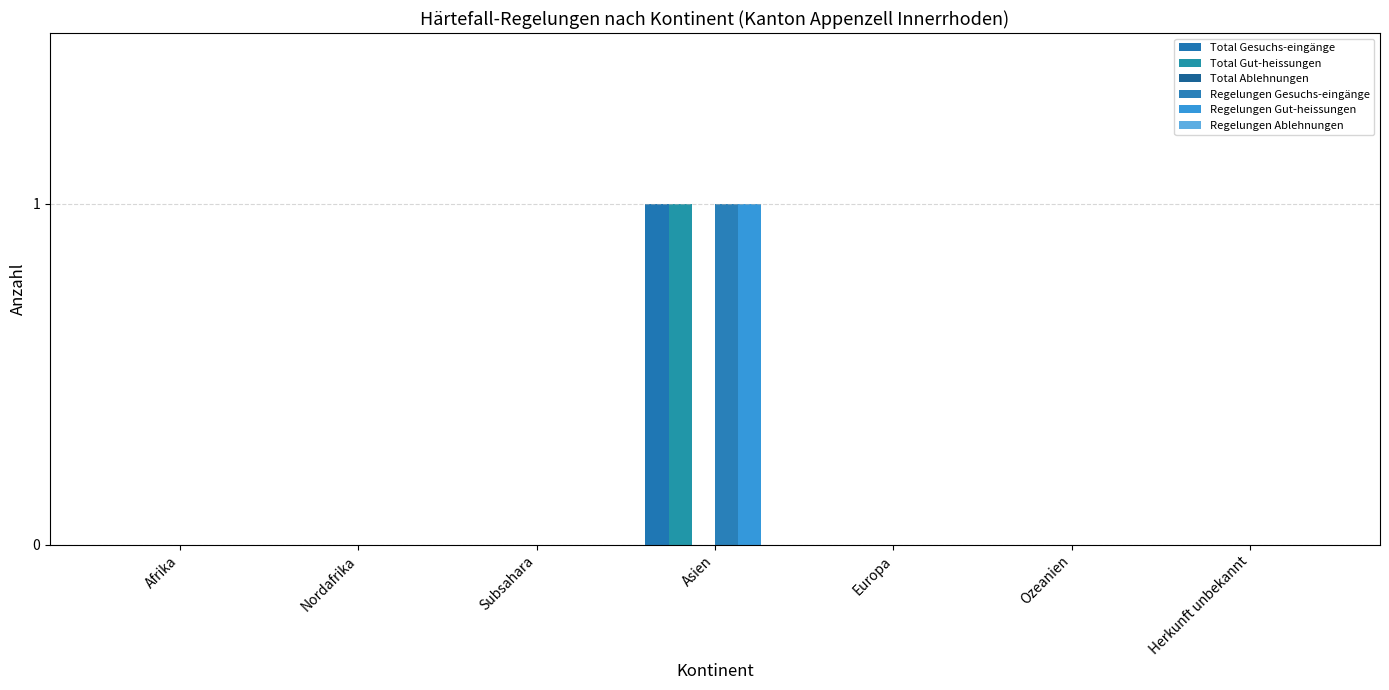

At how many categories does at least one series exceed 0?

1